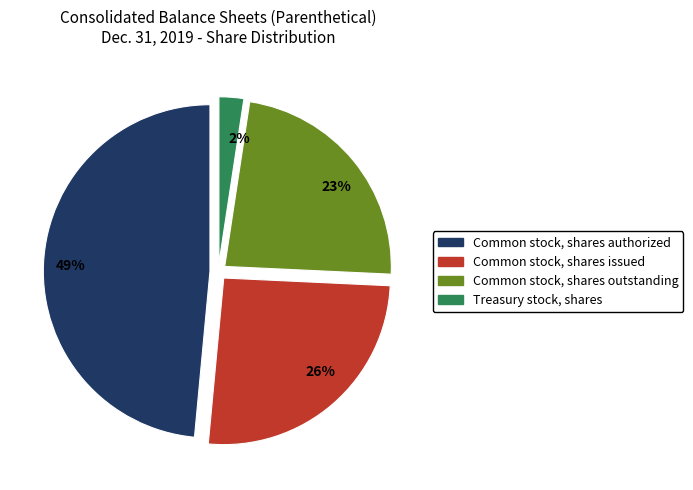

To the nearest percent, what is the average slice percentage?

25%